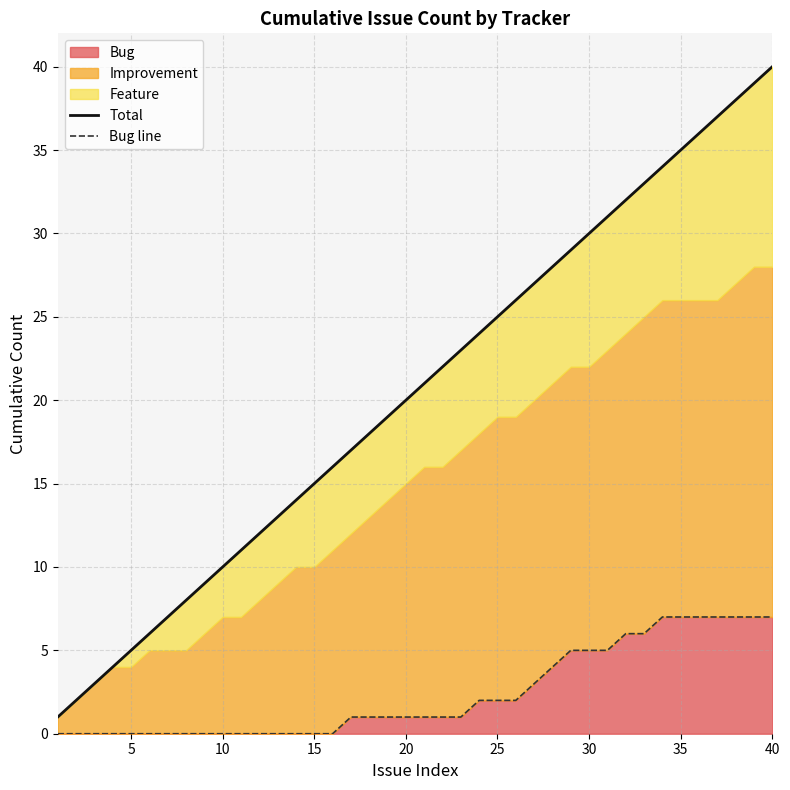

What is the maximum value for Bug?

7